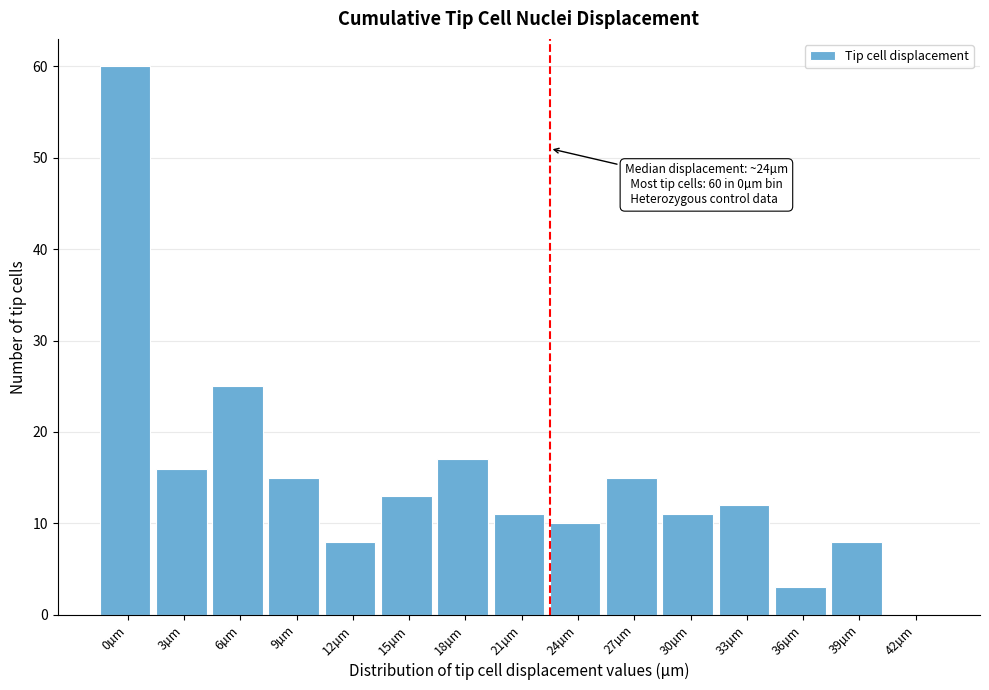

Reading right to left, extract all data points from this chart.

42µm=0	39µm=8	36µm=3	33µm=12	30µm=11	27µm=15	24µm=10	21µm=11	18µm=17	15µm=13	12µm=8	9µm=15	6µm=25	3µm=16	0µm=60